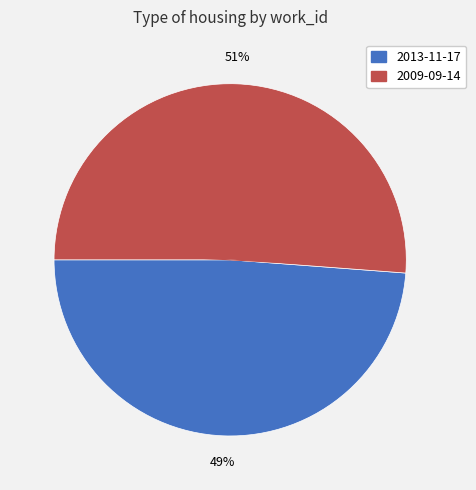

Do 2013-11-17 and 2009-09-14 together represent more than half of the pie?

Yes